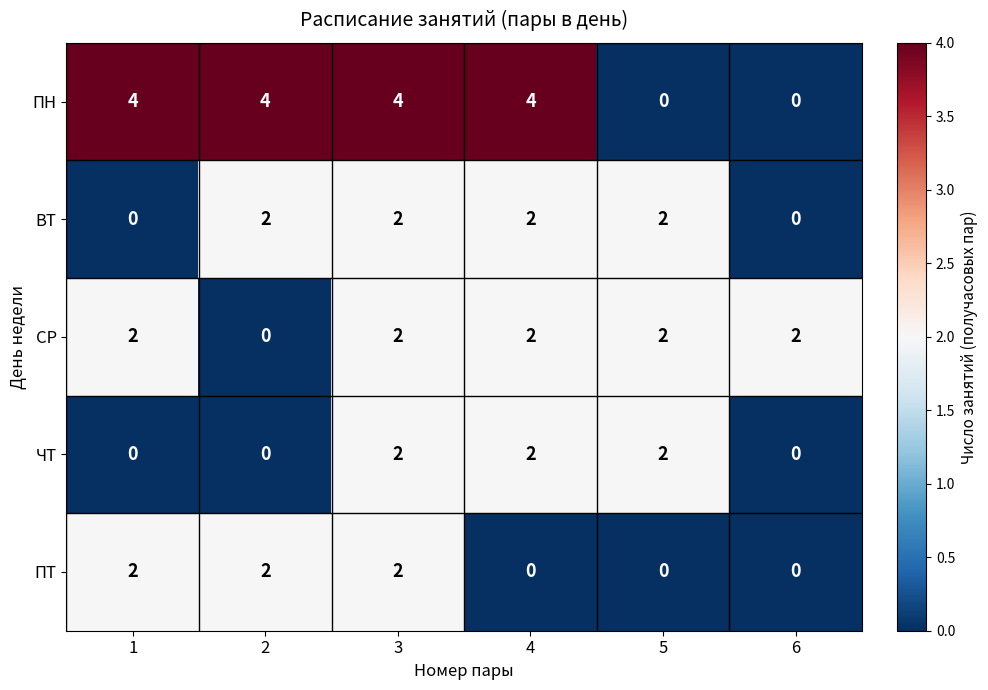

Count the ПН values in the range 0 to 4.

6